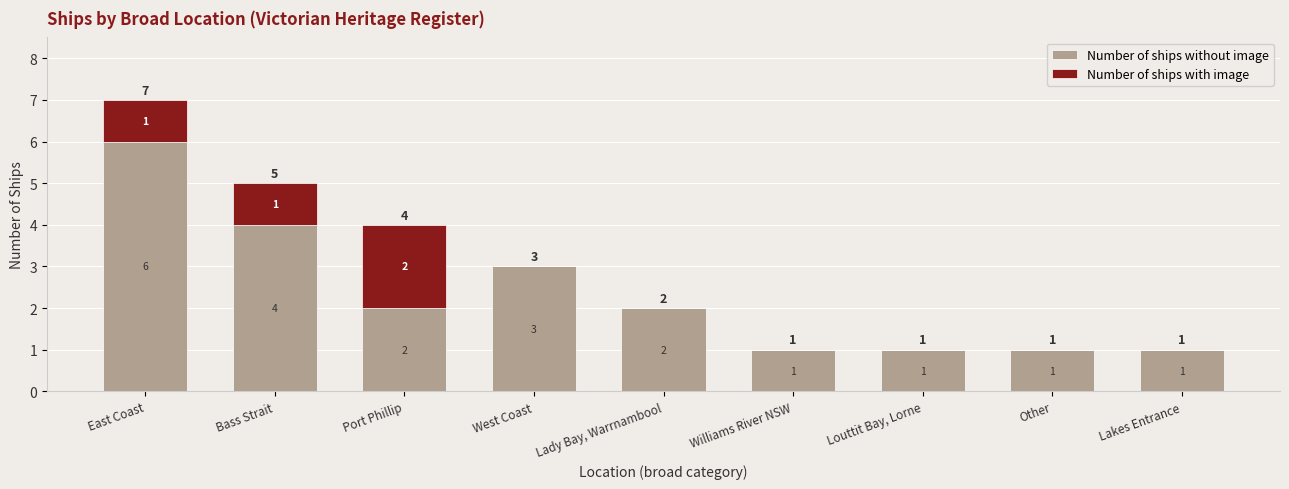

What is the highest value of the Number of ships without image series?

6